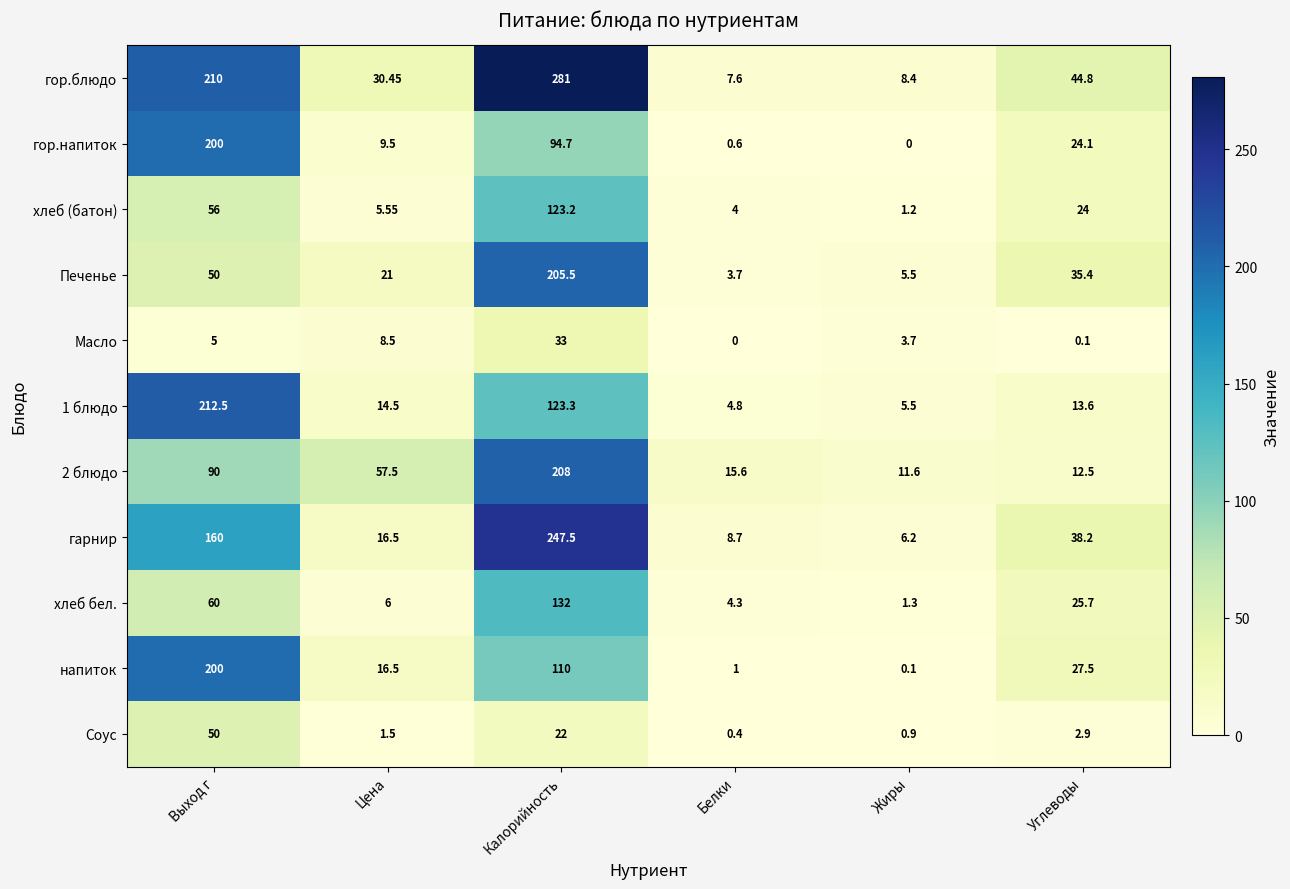

Between Калорийность and Белки, which series saw the biggest shift?

гор.блюдо